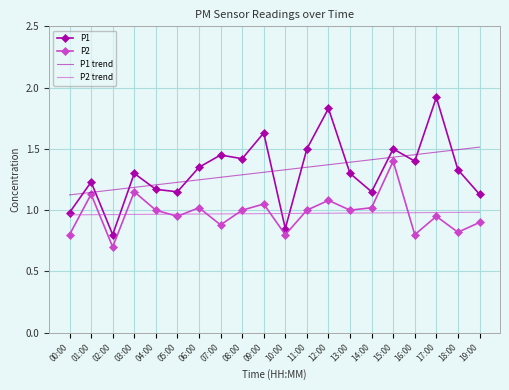

The value of P2 trend at 03:00 is 1.0. True or false?

True